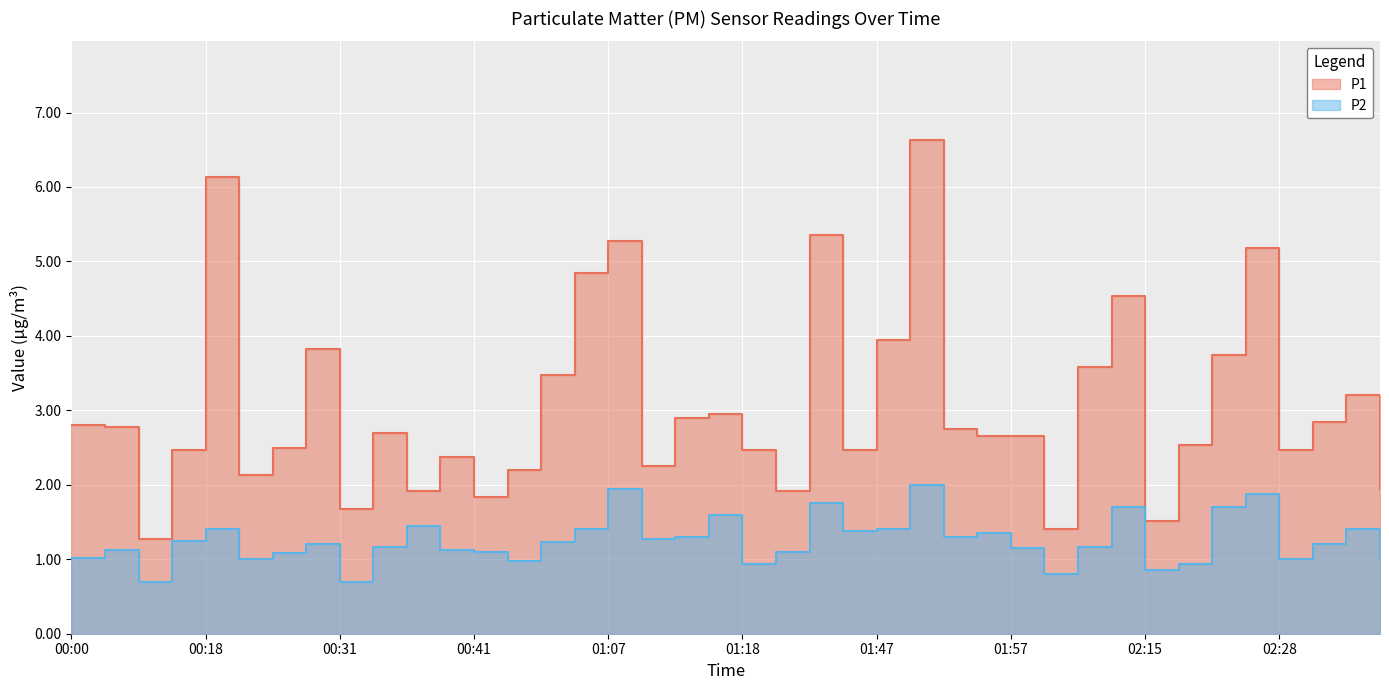

What is the value of the P1 point at the 30th from the left?

1.4